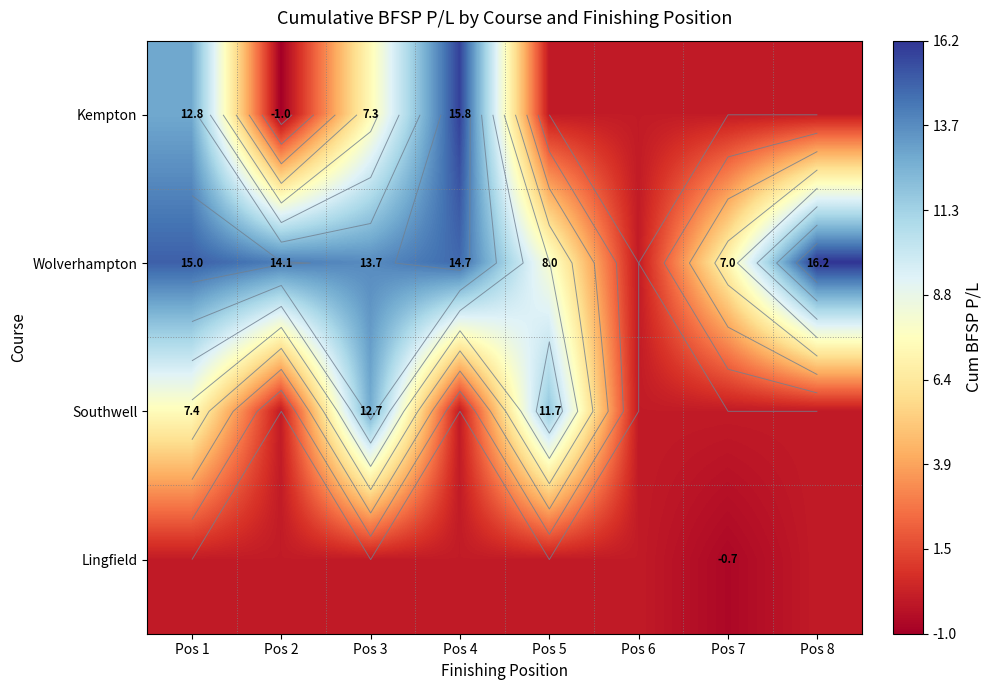

How many categories are shown in the chart?

8